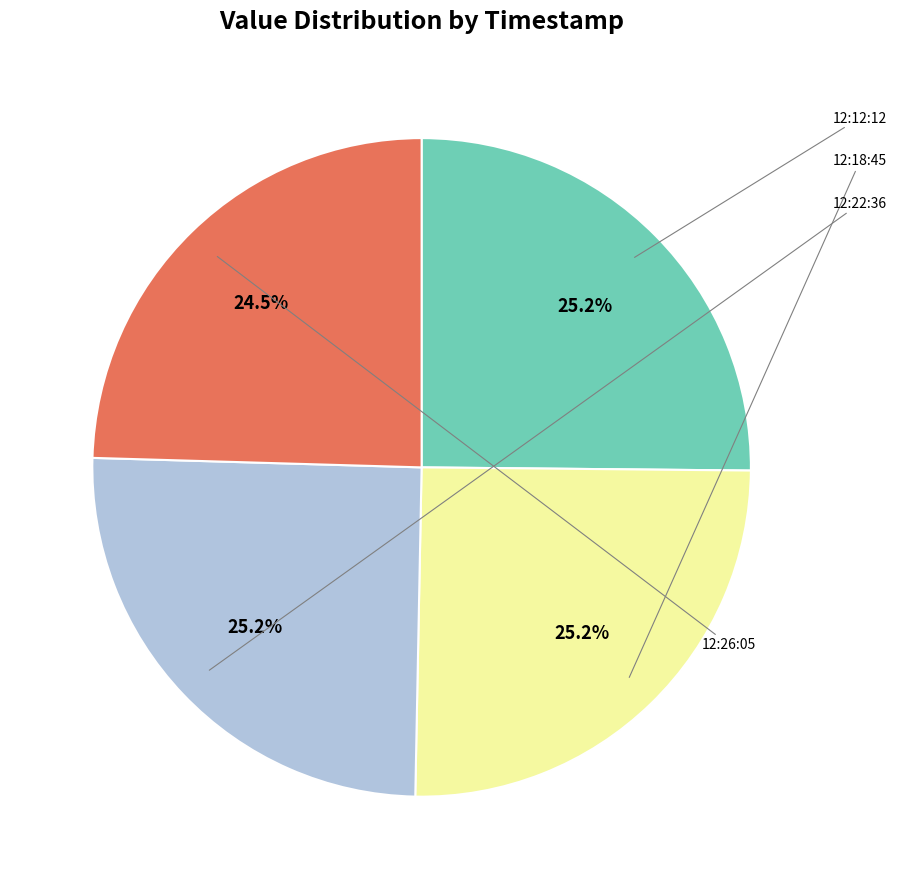

Is there a majority slice in this chart?

No